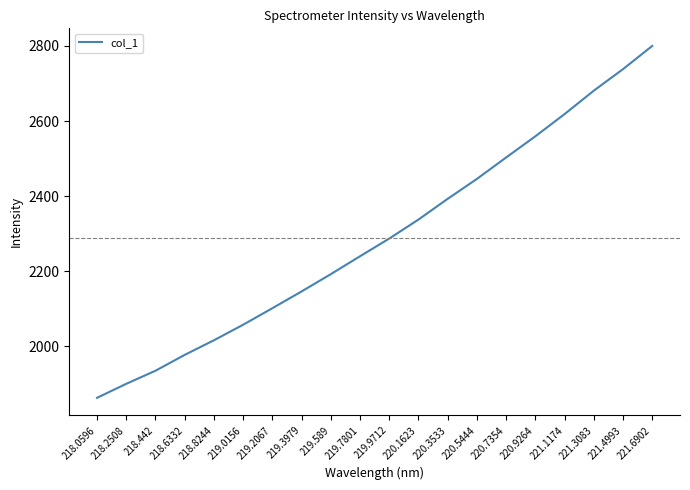

What is the difference between the values at 219.0156 and 218.8244?

41.4